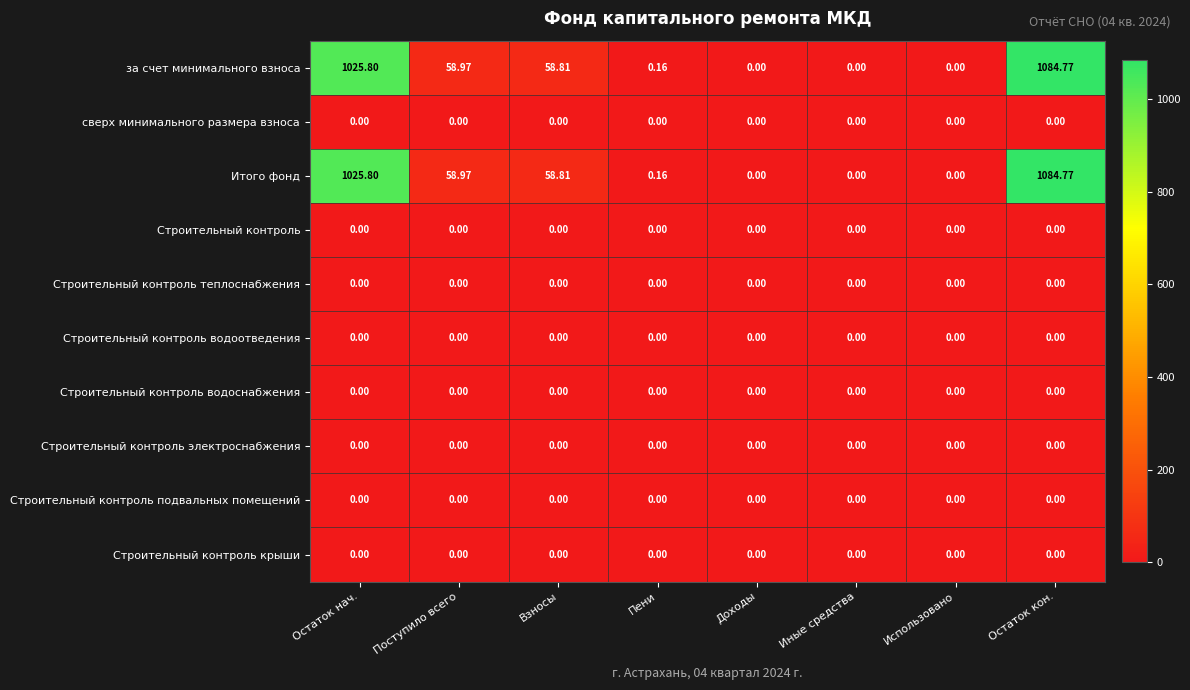

At which category is the sum across all series the highest?

Остаток кон.